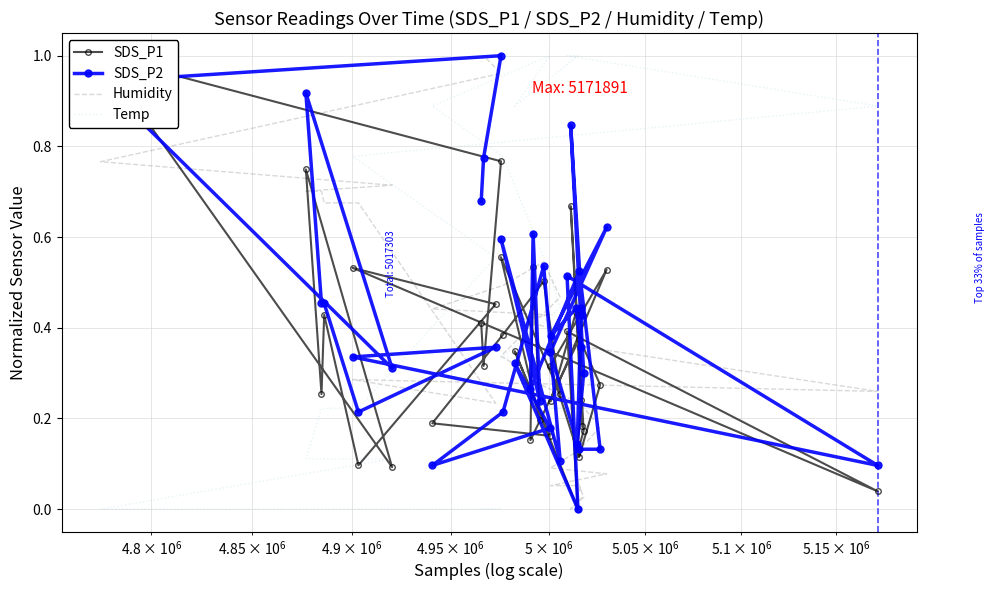

In Temp, how many points are higher than both neighbors (excluding endpoints)?

1